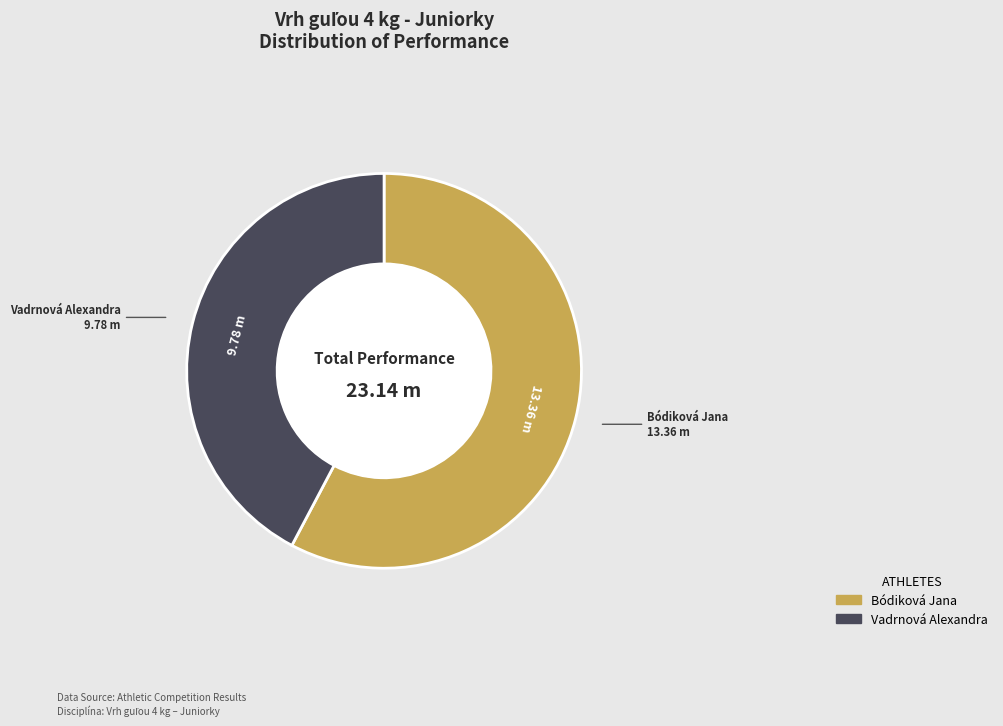

Count the number of slices in the pie.

2